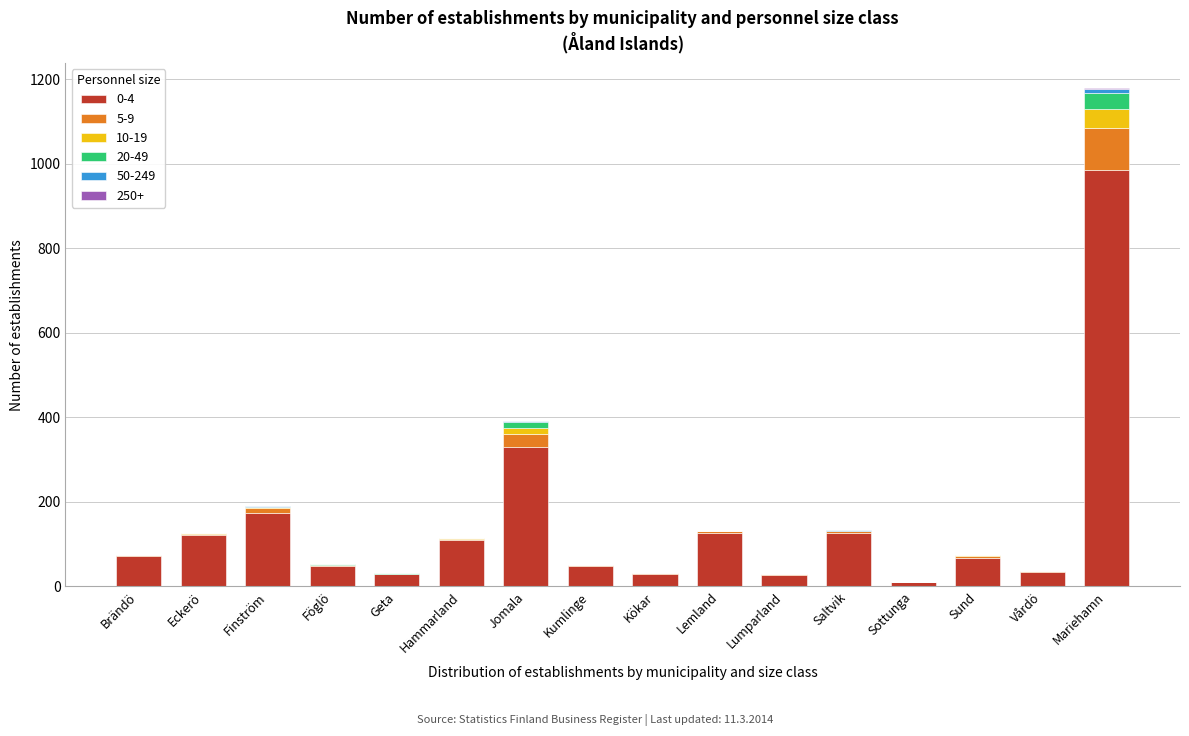

At which category is the sum across all series the highest?

Mariehamn